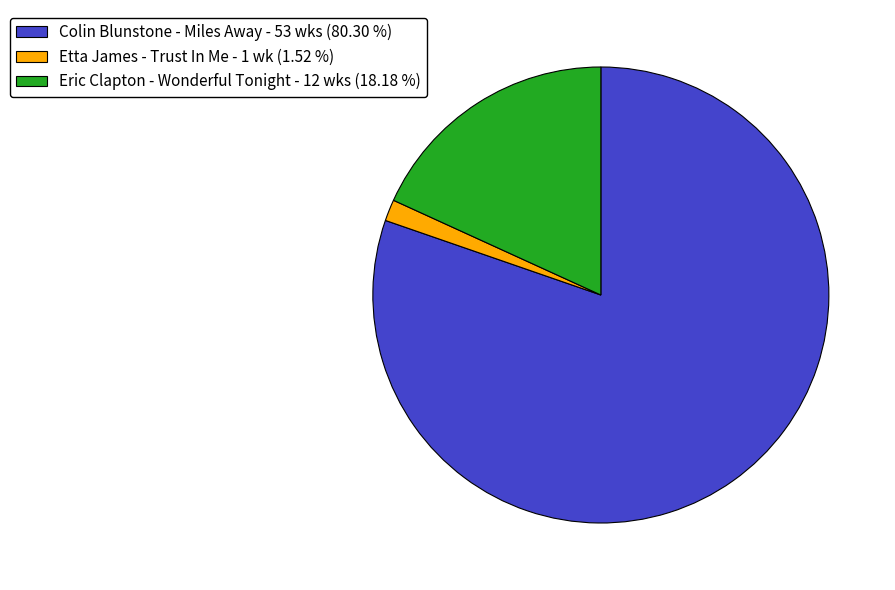

Rank the categories by value from lowest to highest.

Etta James - Trust In Me, Eric Clapton - Wonderful Tonight, Colin Blunstone - Miles Away